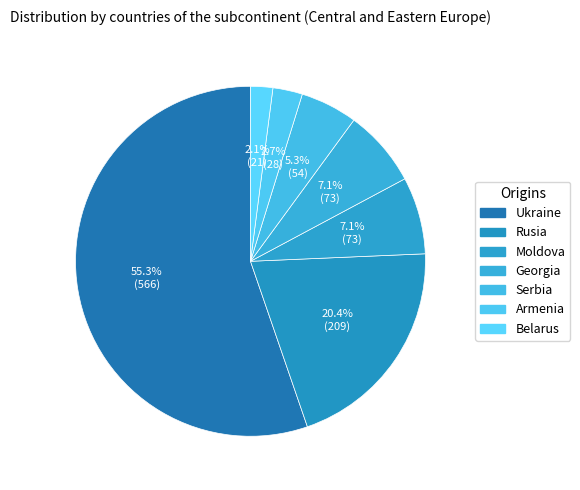

Does any single category account for the majority?

Yes